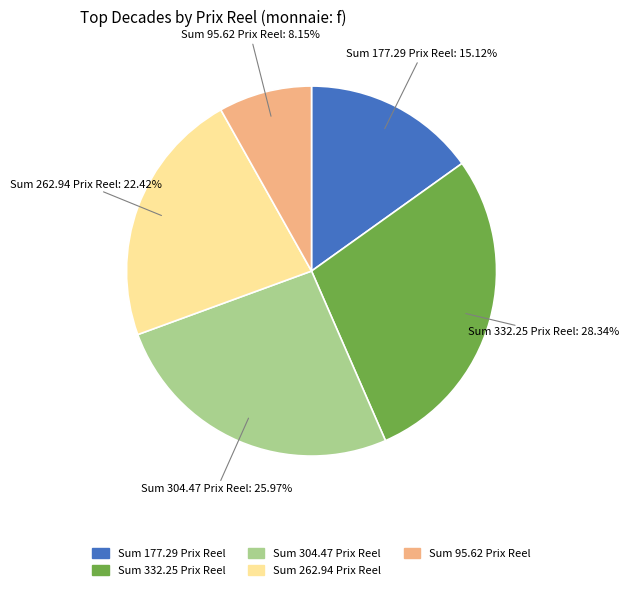

Does any single category account for the majority?

No